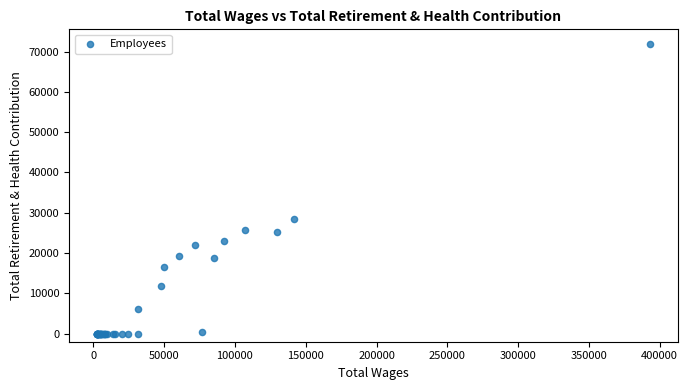

What Y value in the scatter plot is closest to 35962?

28566